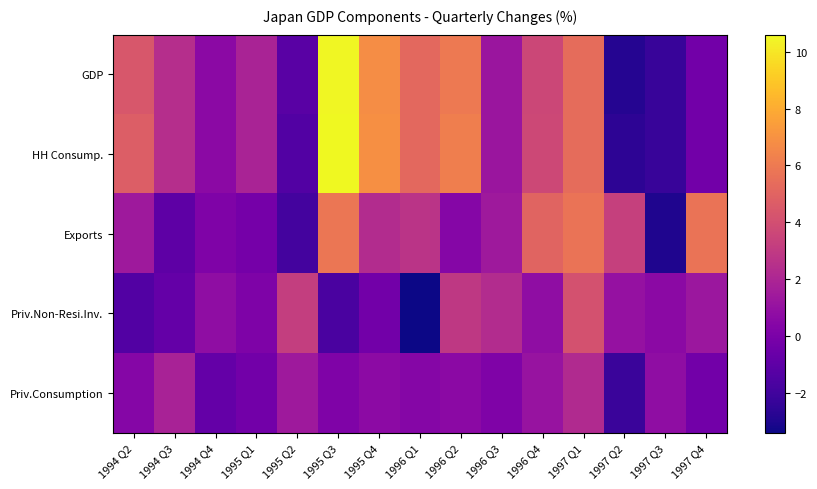

At which category is the sum across all series the highest?

1995 Q3